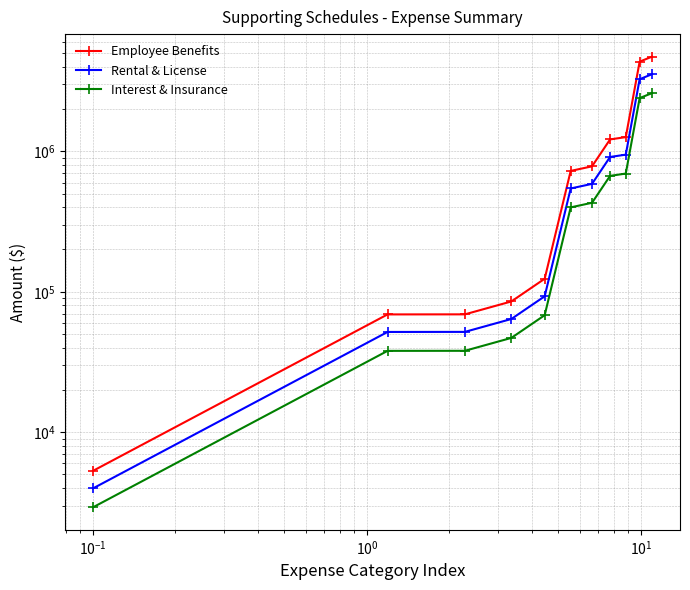

List the series in order of their peak value, highest first.

Employee Benefits, Rental & License, Interest & Insurance